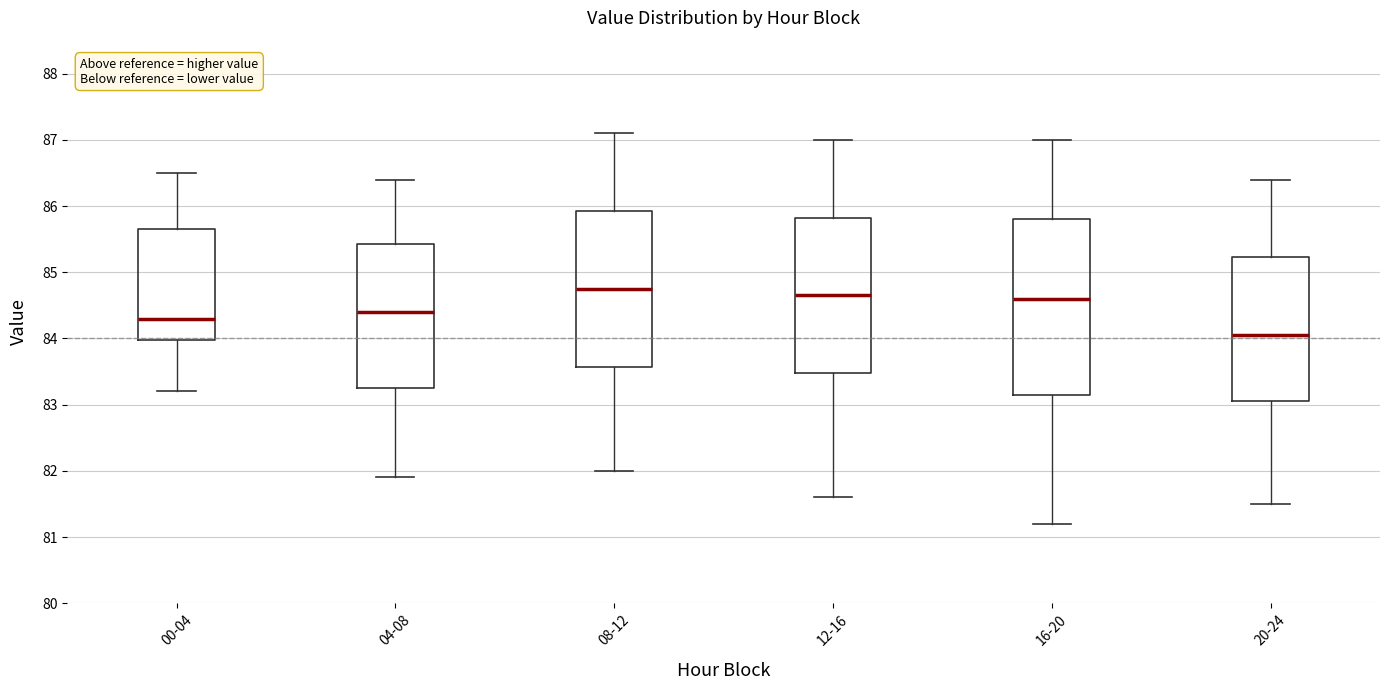

Which box's median line is the lowest?

20-24